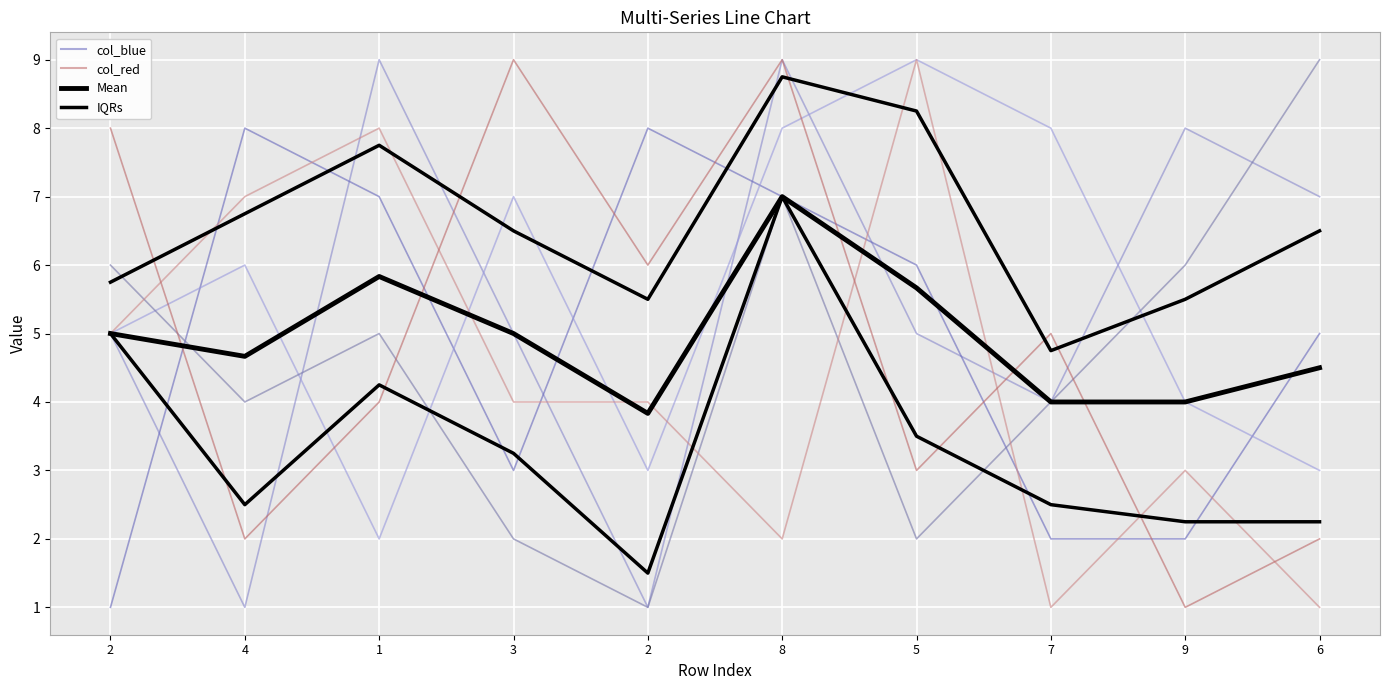

List the series in order of their overall mean, lowest first.

IQRs, col_red, Mean, col_blue